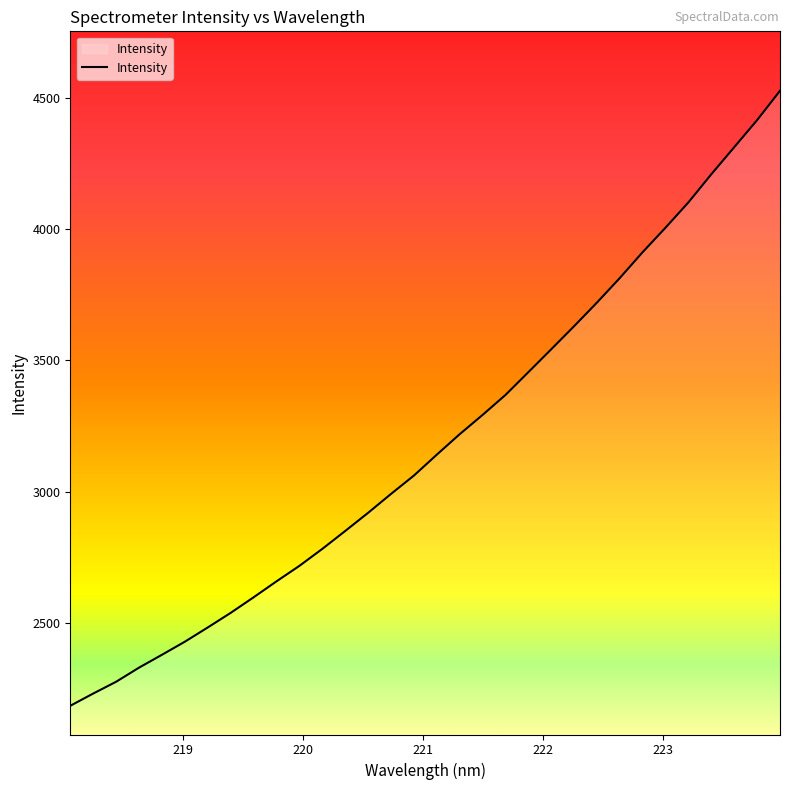

What is the difference between the maximum and minimum values?

2340.6